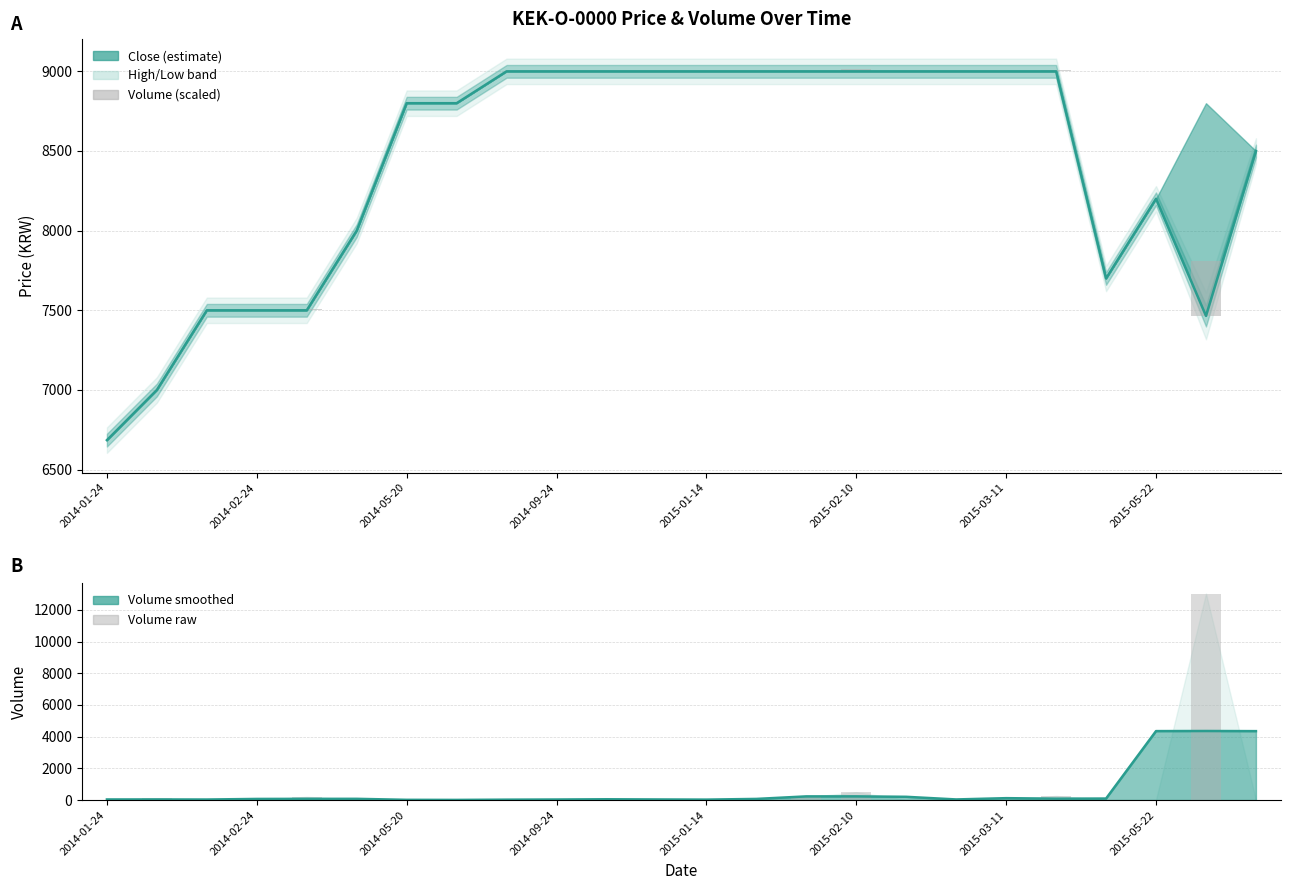

How many values in the Volume (raw) series exceed 22?

11